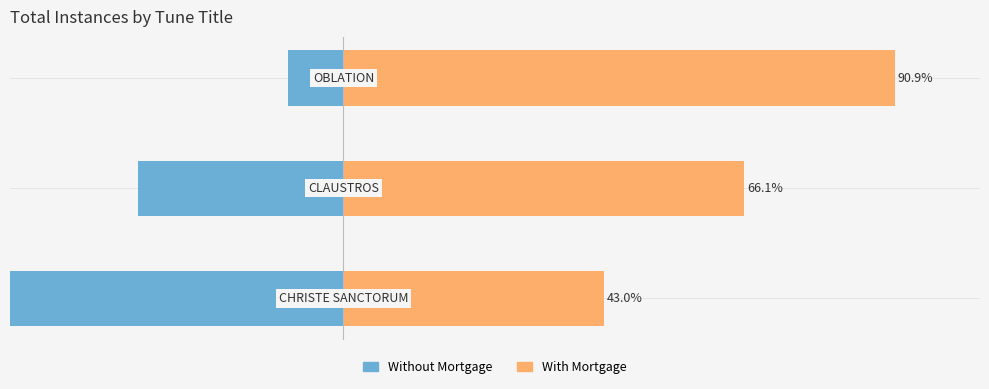

What is the difference between the Without Mortgage values at 1 and 2?

24.8